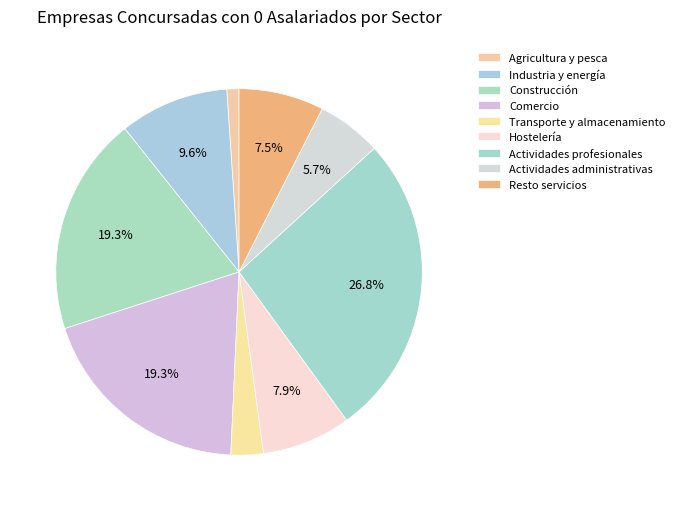

How many segments does this pie chart have?

9